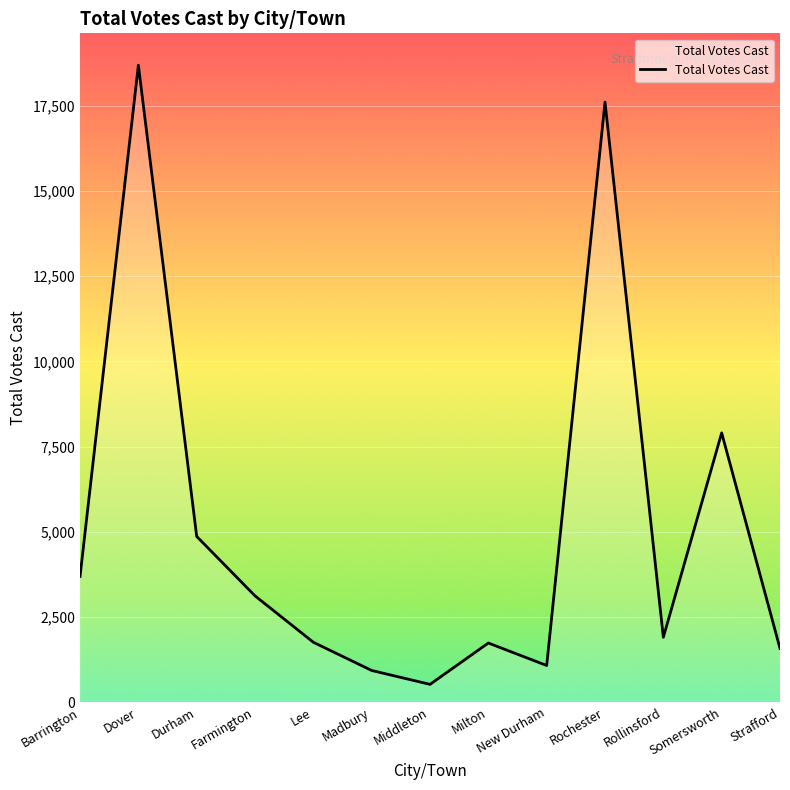

What is the sum of all values?

65351